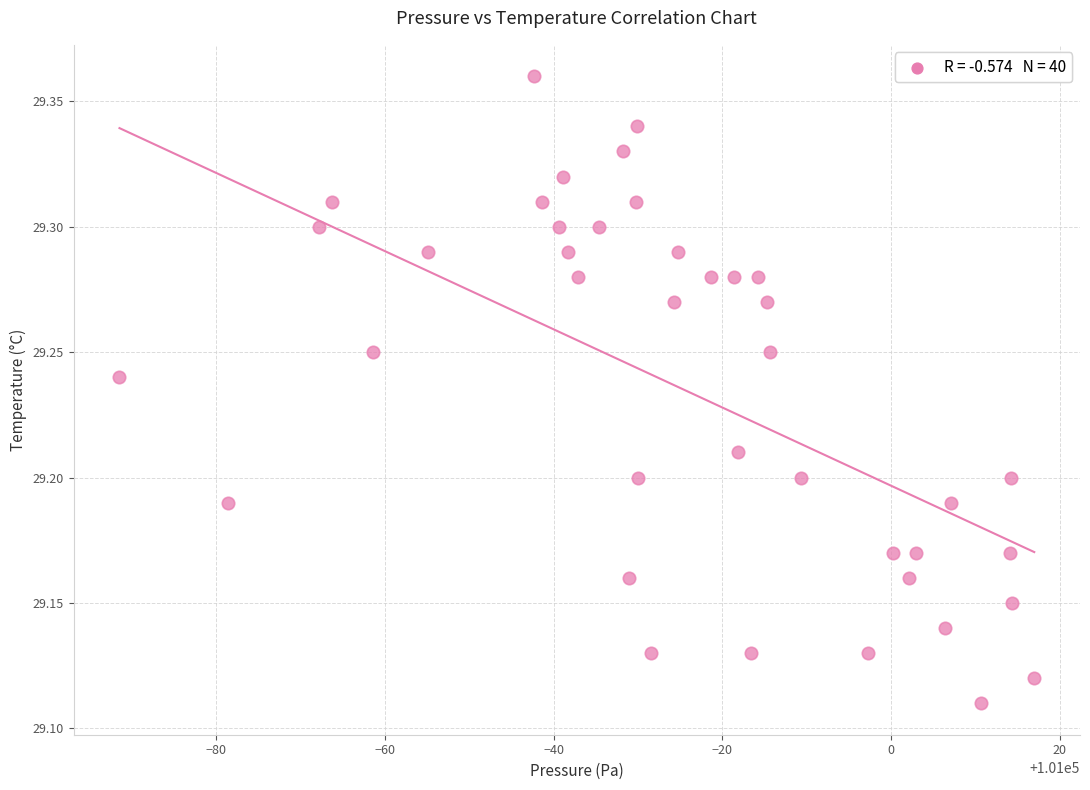

What is the range of X values (max minus min)?

108.5